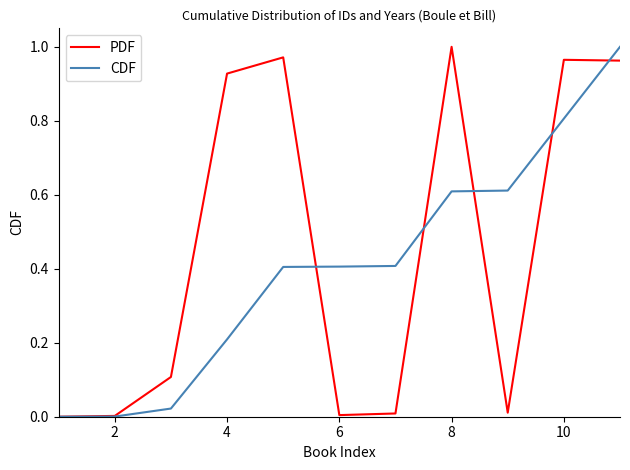

List the series in order of their overall mean, highest first.

PDF, CDF